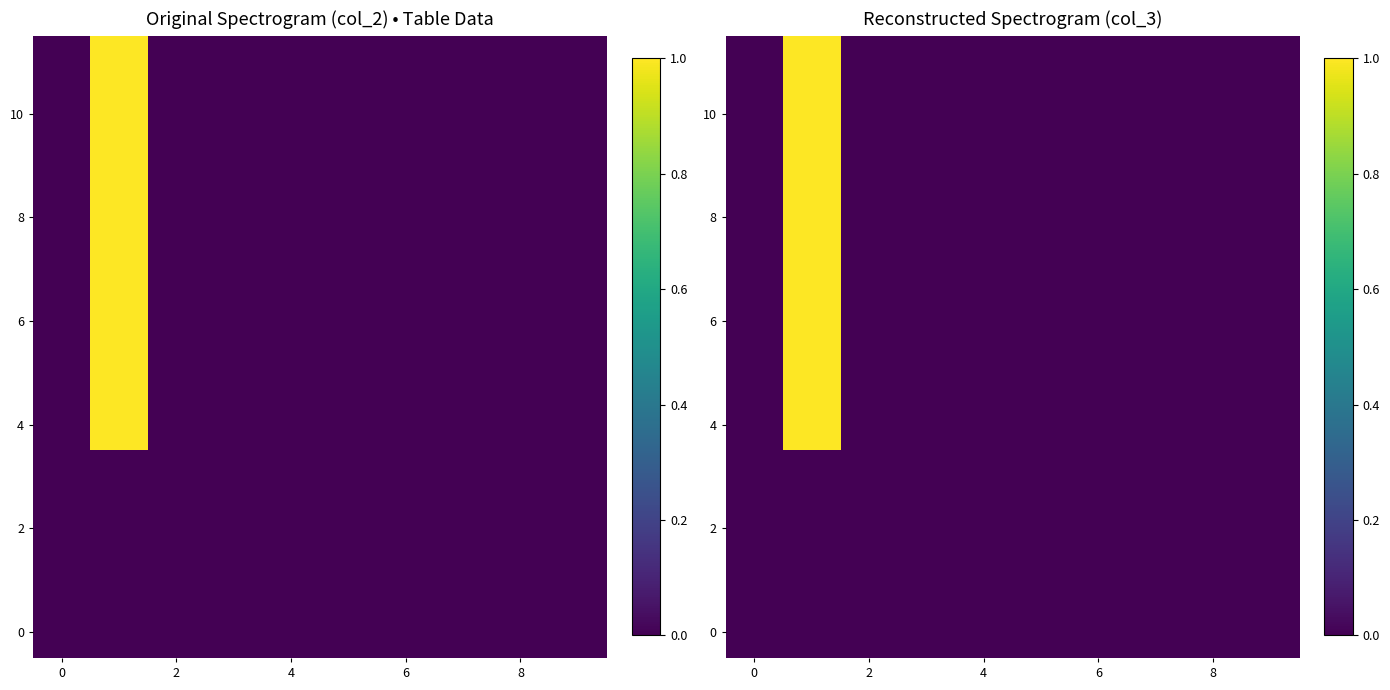

What is the difference between the maximum and second lowest values in the 4 series?

1